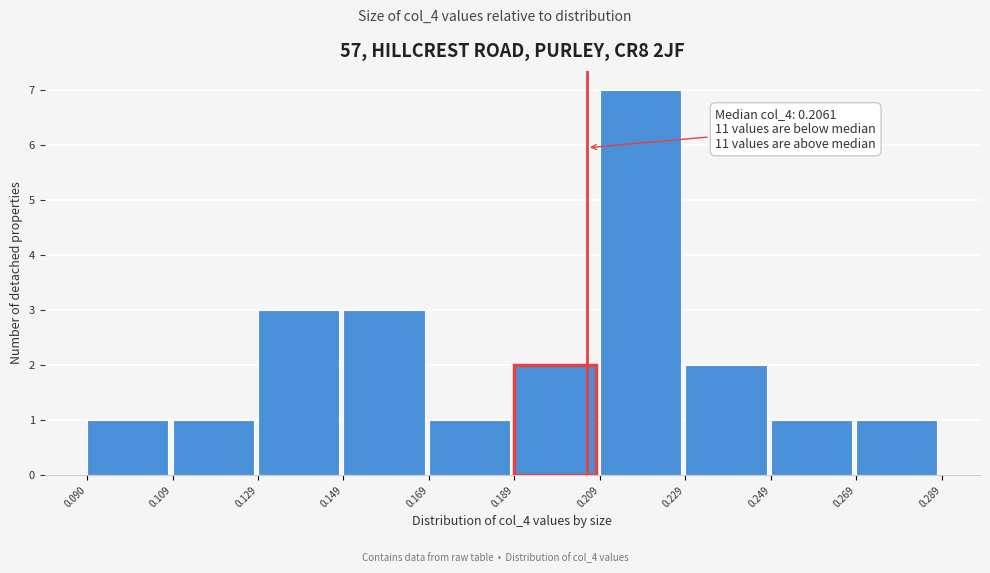

Over which range of the x-axis is the bar tallest?

0.209 to 0.229